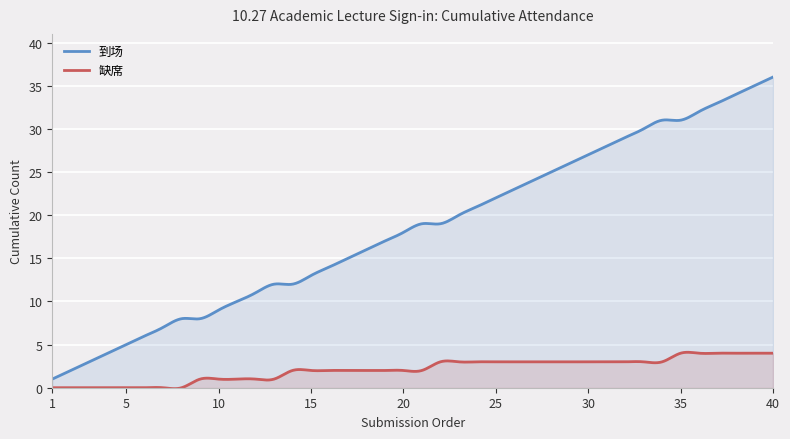

How many series are shown in this chart?

2